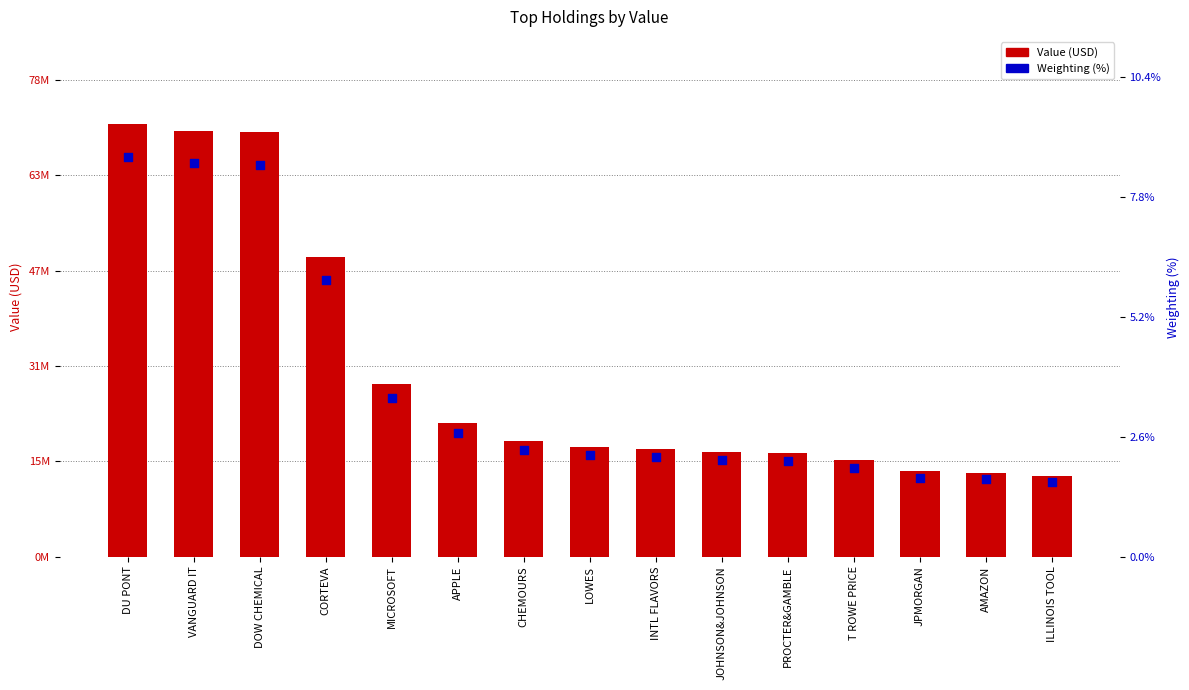

At which category is the sum across all series the highest?

DU PONT